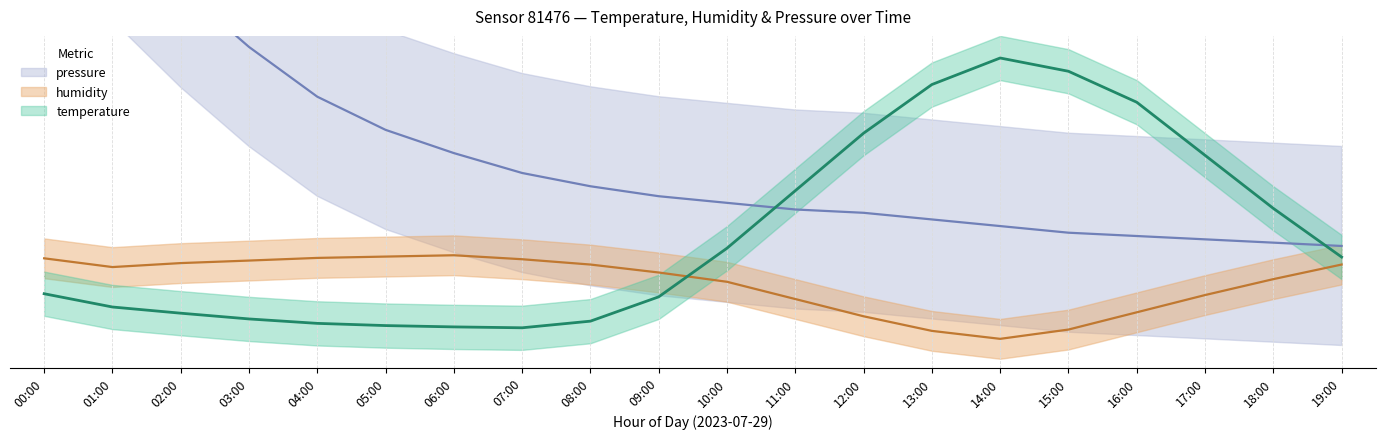

What is the spread (max minus min) of values at 11:00?

9.8